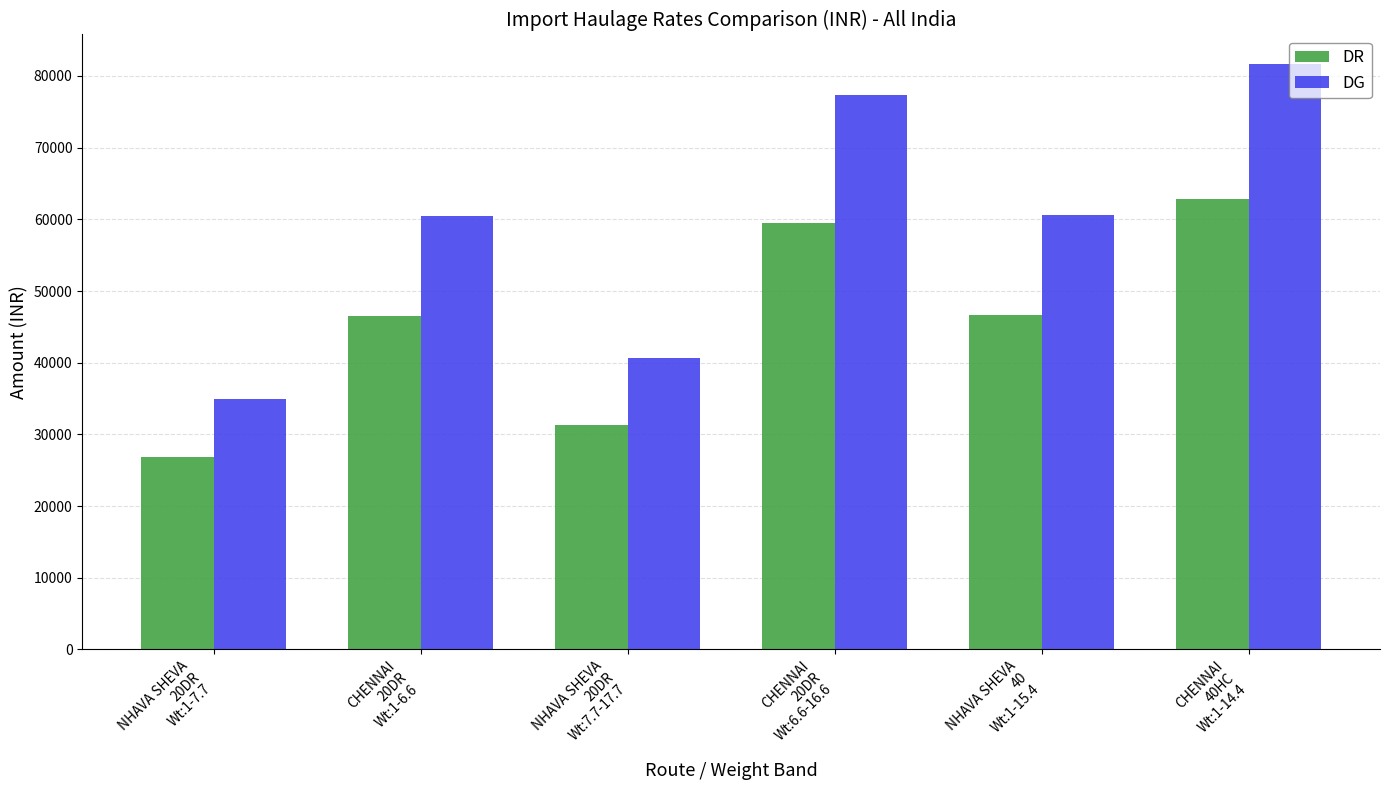

The value of DR at CHENNAI
20DR
Wt:6.6-16.6 is 86076. True or false?

False